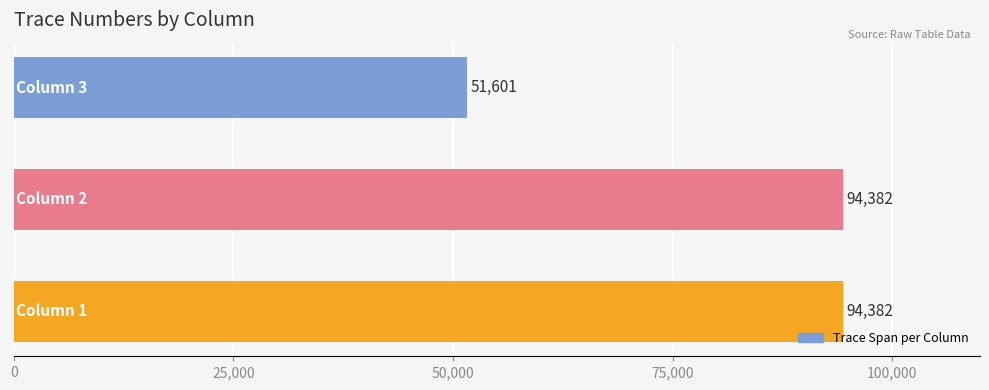

Reading bottom to top, extract all data points from this chart.

94382	94382	51601